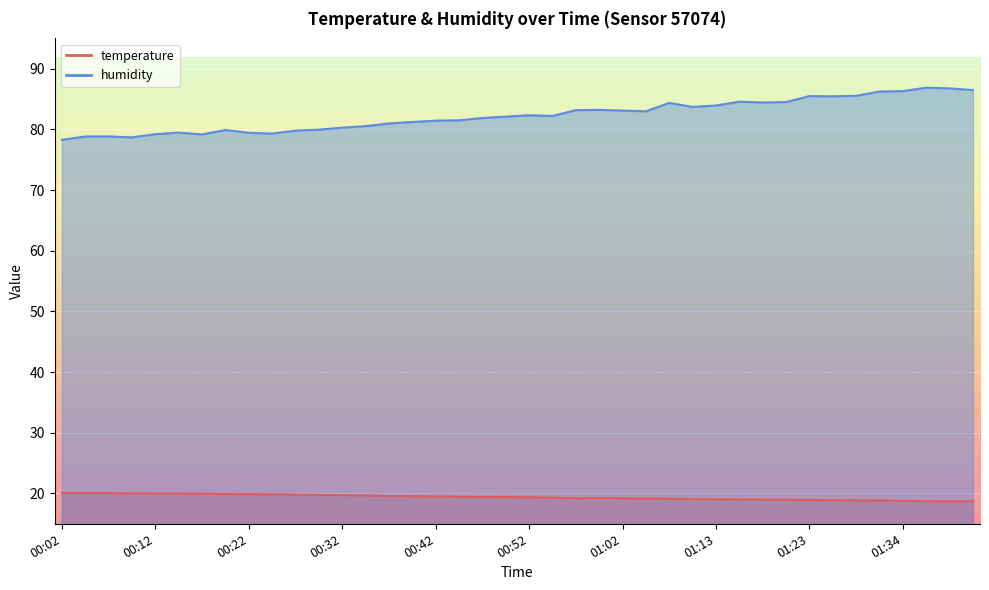

List the series in order of their overall mean, lowest first.

temperature, humidity